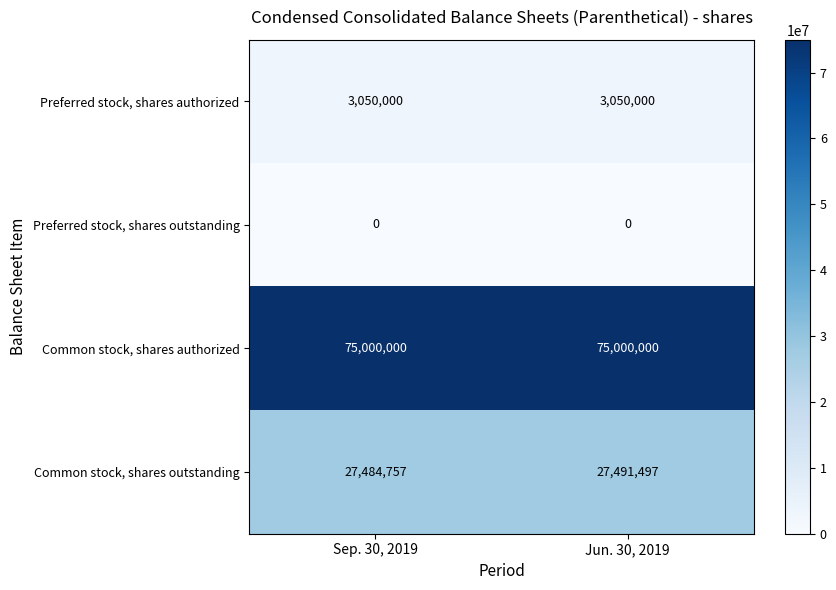

Between Sep. 30, 2019 and Jun. 30, 2019, which series saw the biggest shift?

Common stock, shares outstanding